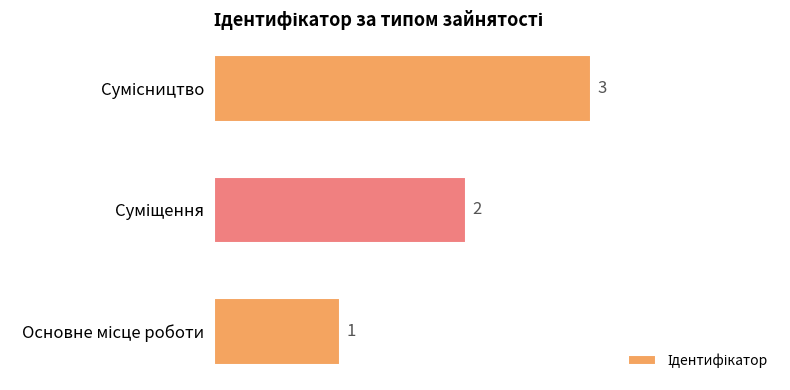

What is the sum of all values?

6